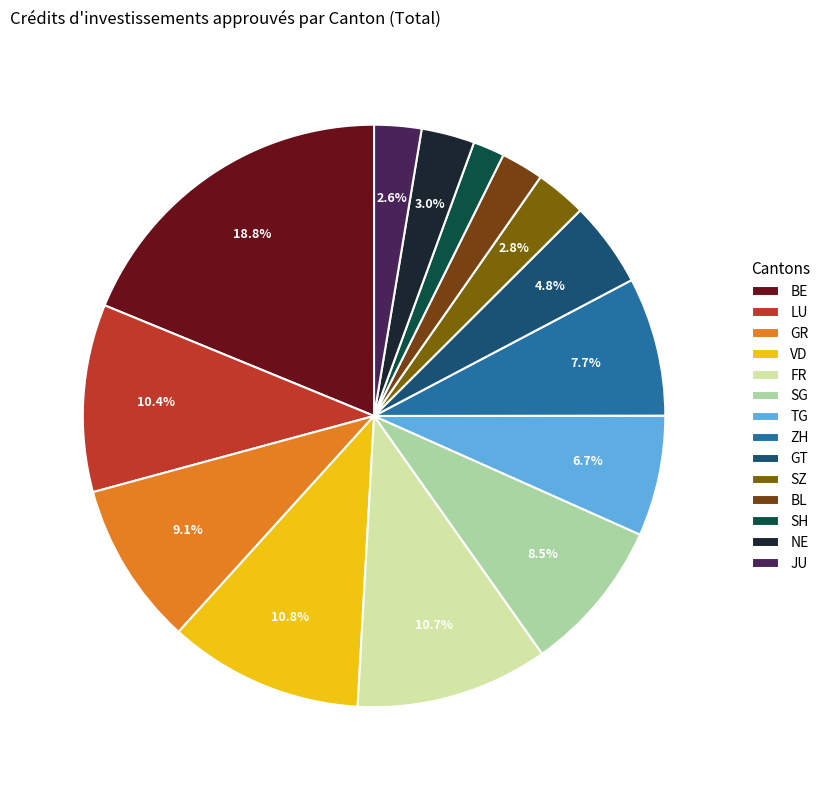

To the nearest percent, what portion does LU represent?

10%